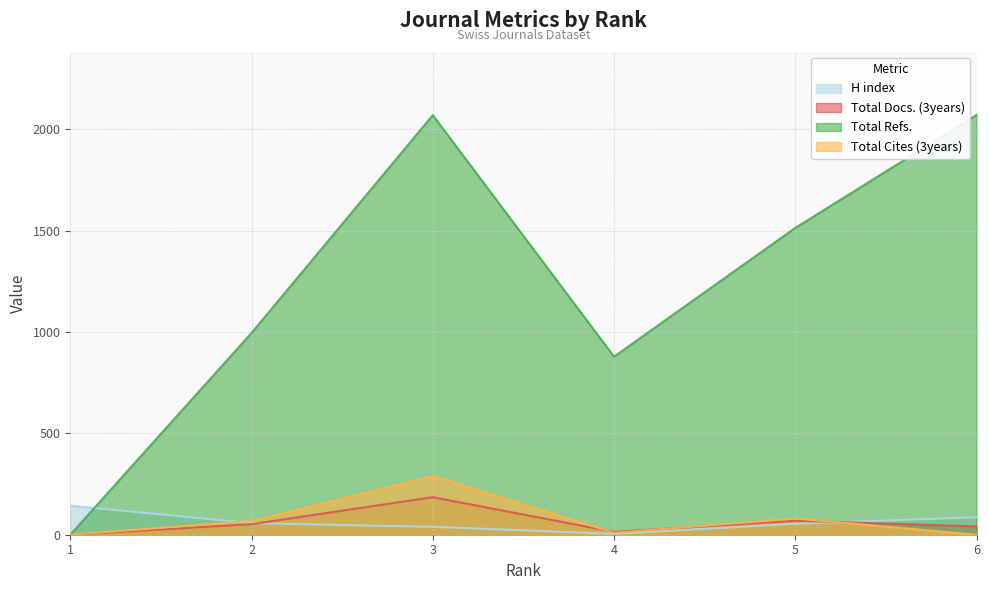

What are all the series names shown in the legend?

H index, Total Docs. (3years), Total Refs., Total Cites (3years)